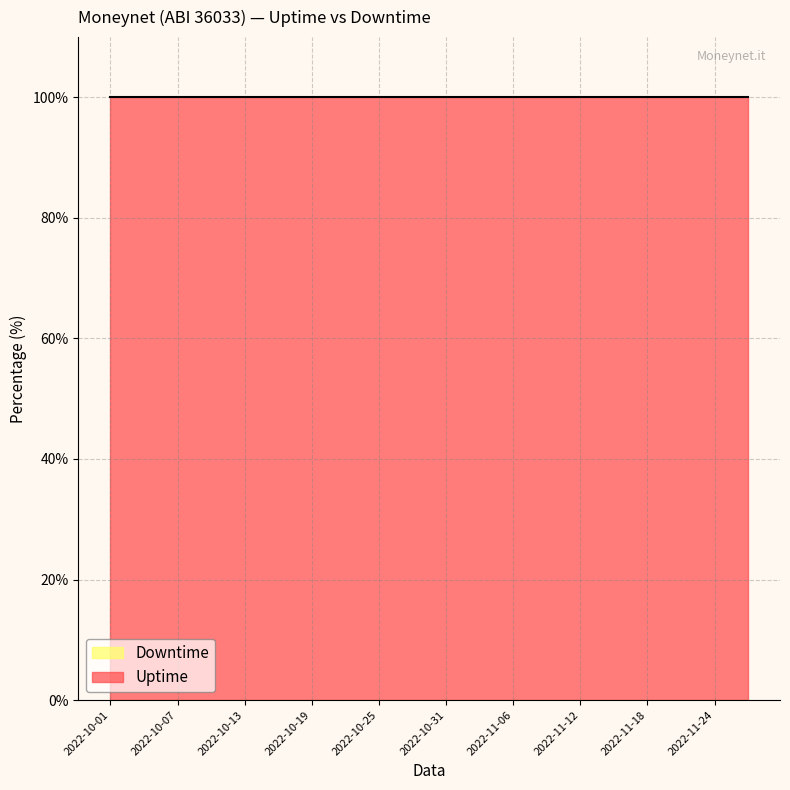

How many distinct data groups are displayed?

2